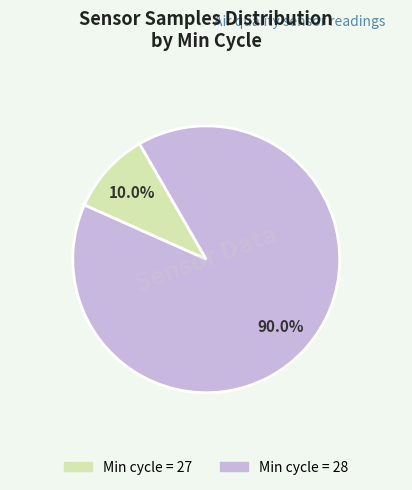

Count the number of slices in the pie.

2